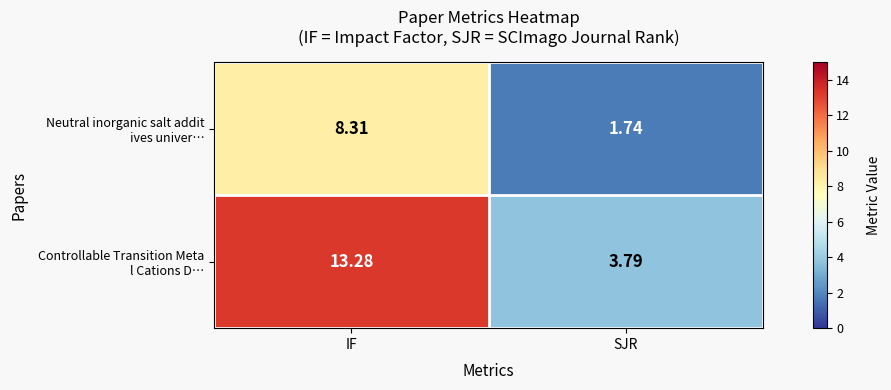

Which category has the lowest value across all series?

SJR